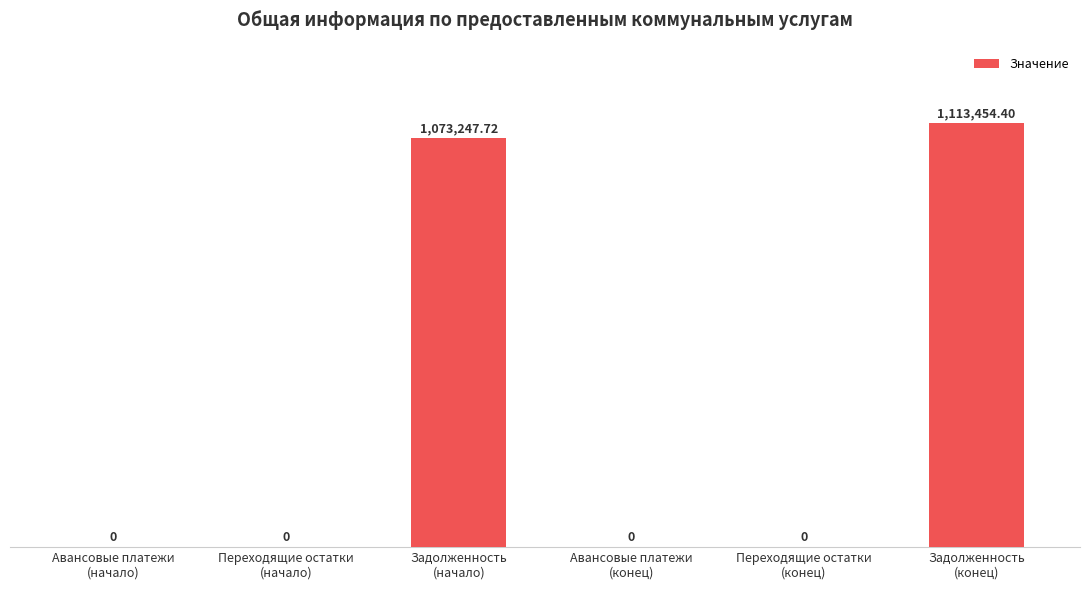

What is the label of the 2nd bar from the left?

Переходящие остатки
(начало)